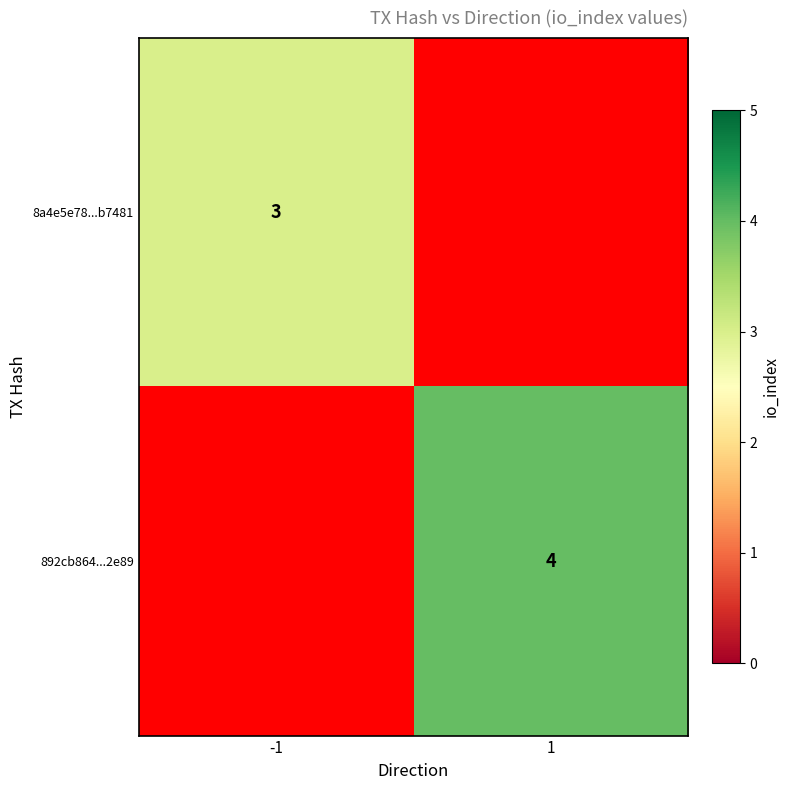

True or false: 892cb864...2e89 has a value of 4 at 1.

True